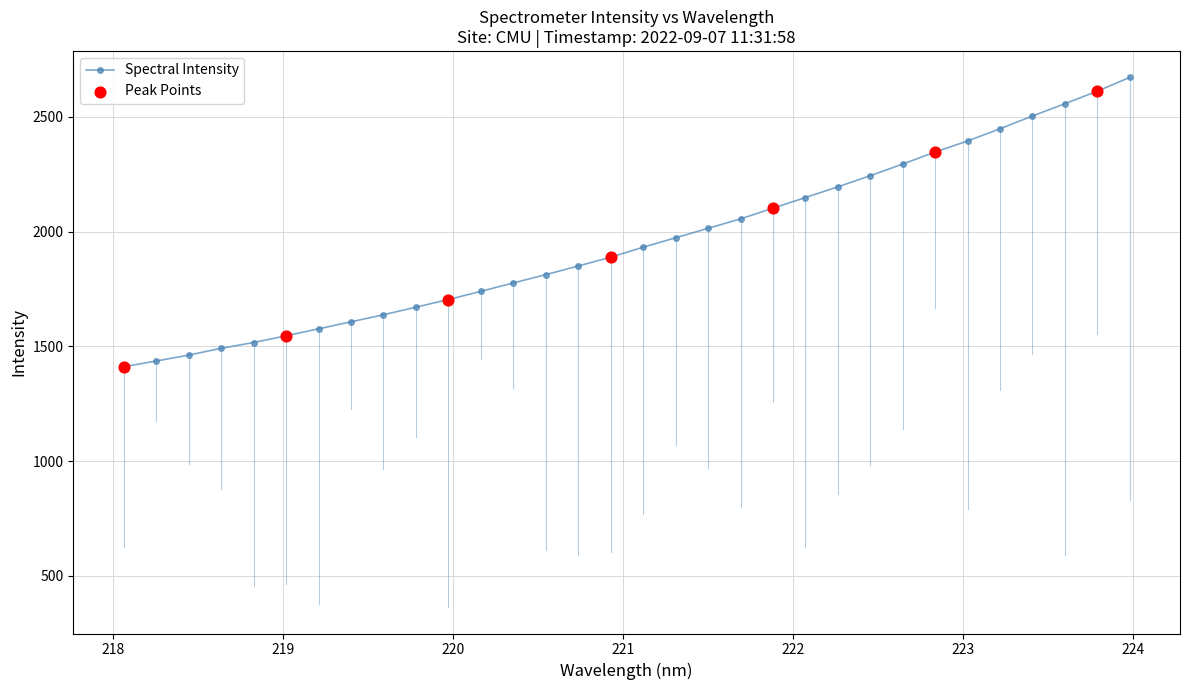

What is the value of the 5th point from the left?

1516.5